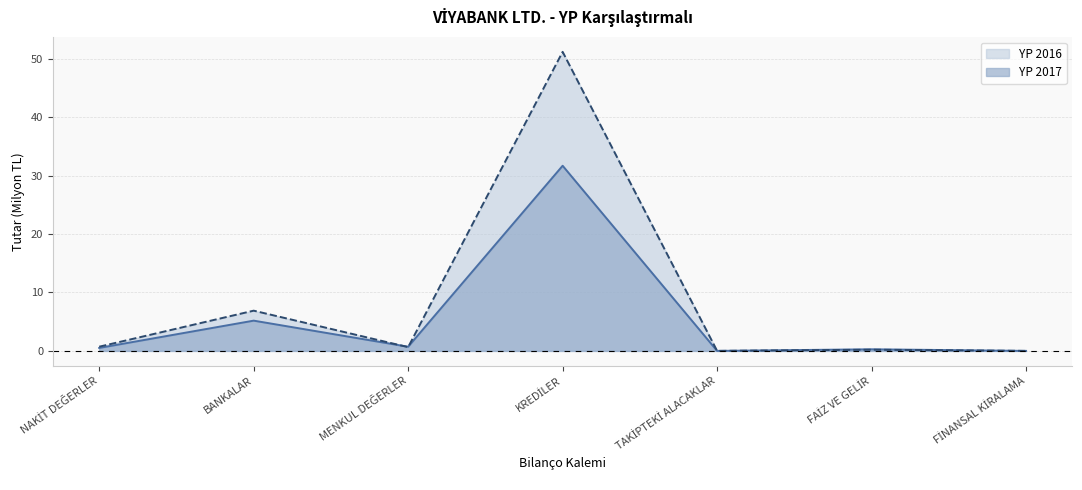

Does the chart display data point markers on the line(s)?

No